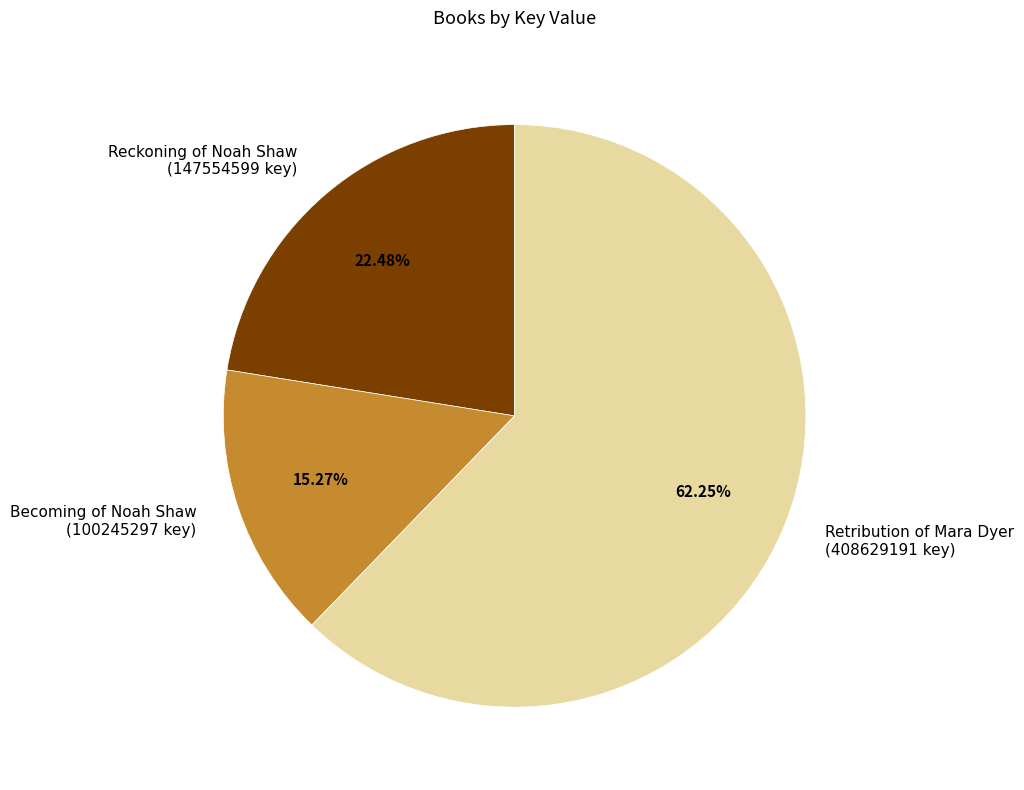

Is there any slice that represents more than half of the pie?

Yes